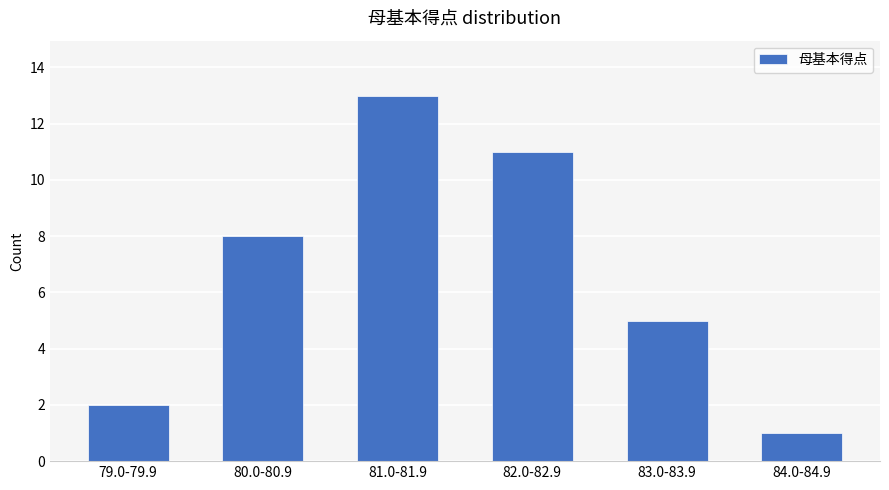

True or false: the data shows 11 at 82.0-82.9.

True